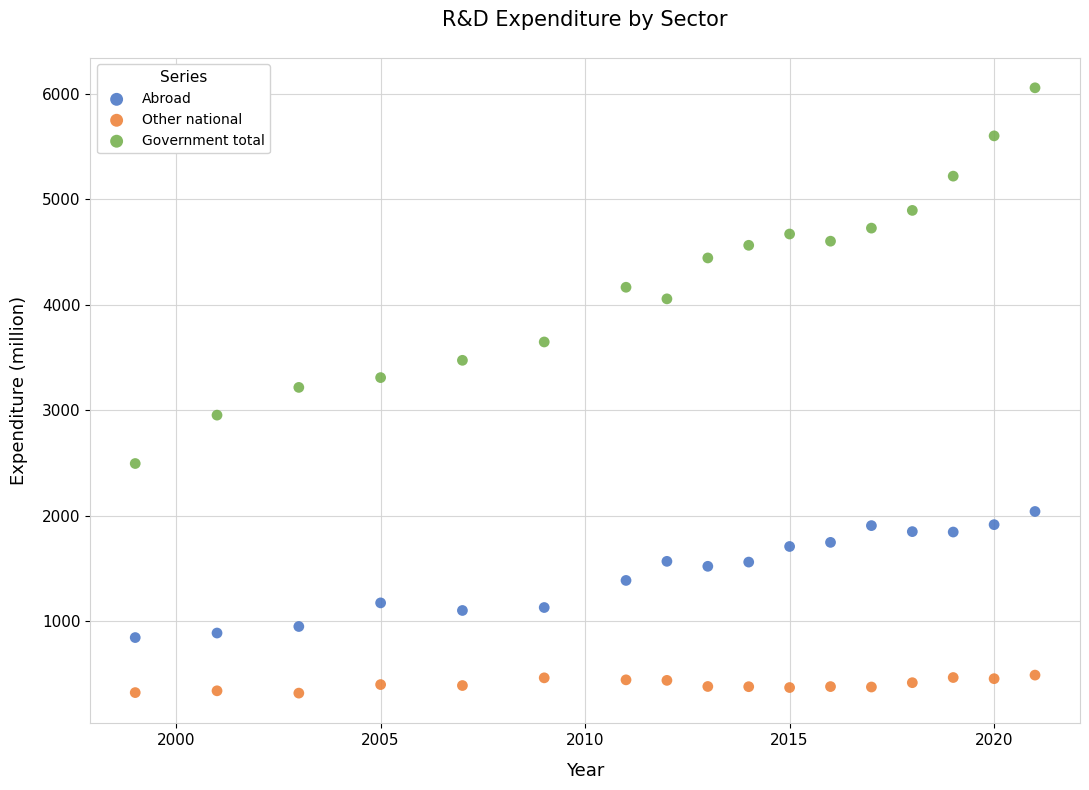

Across all data points, what is the range of X values (max minus min)?

22